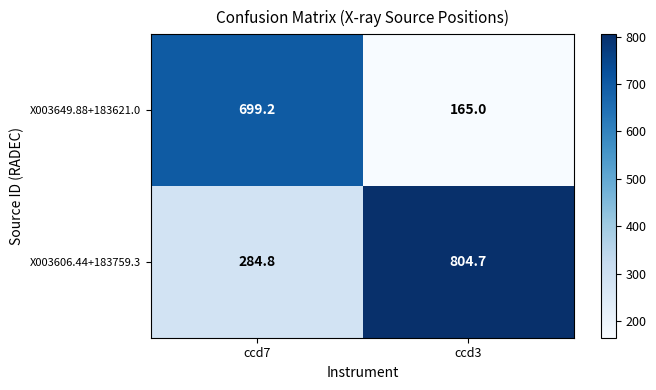

Is it true that X003606.44+183759.3 equals 409.2 at ccd7?

False